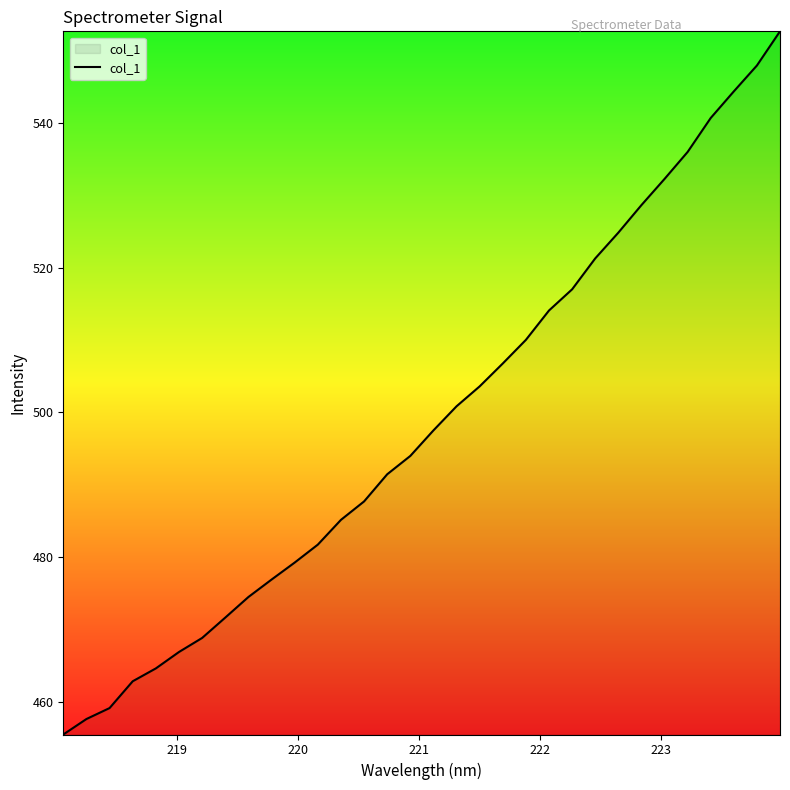

What is the minimum value shown in the chart?

455.5